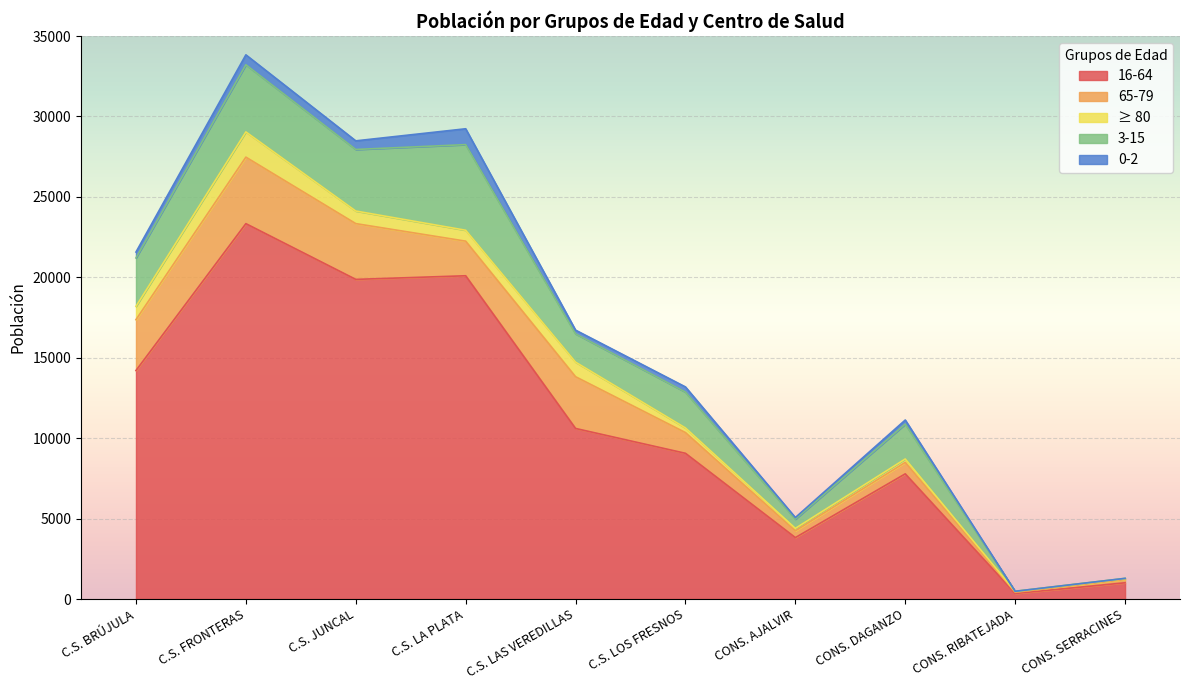

What is the value of the 3-15 point at the 3rd from the left?

3827